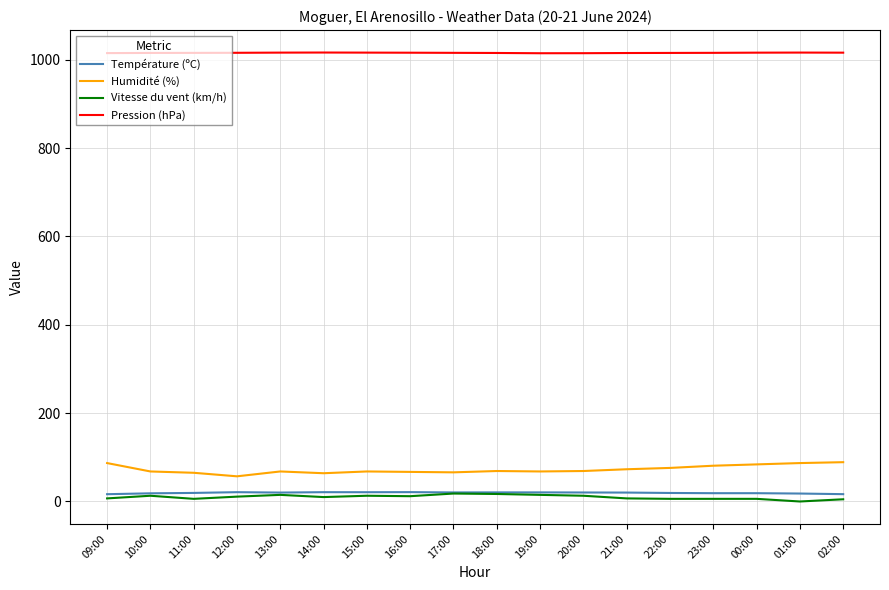

How many lines are shown in the chart?

4